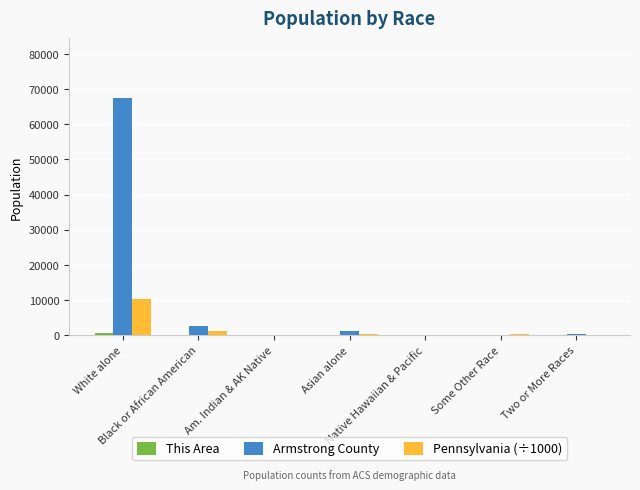

Are the bars horizontal?

No